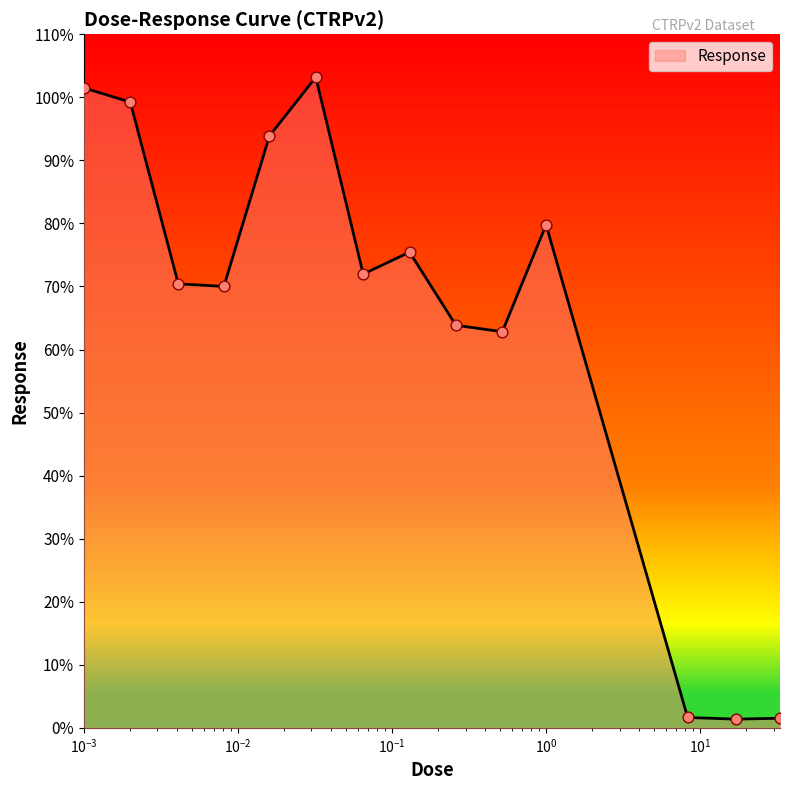

What is the maximum value shown in the chart?

103.2